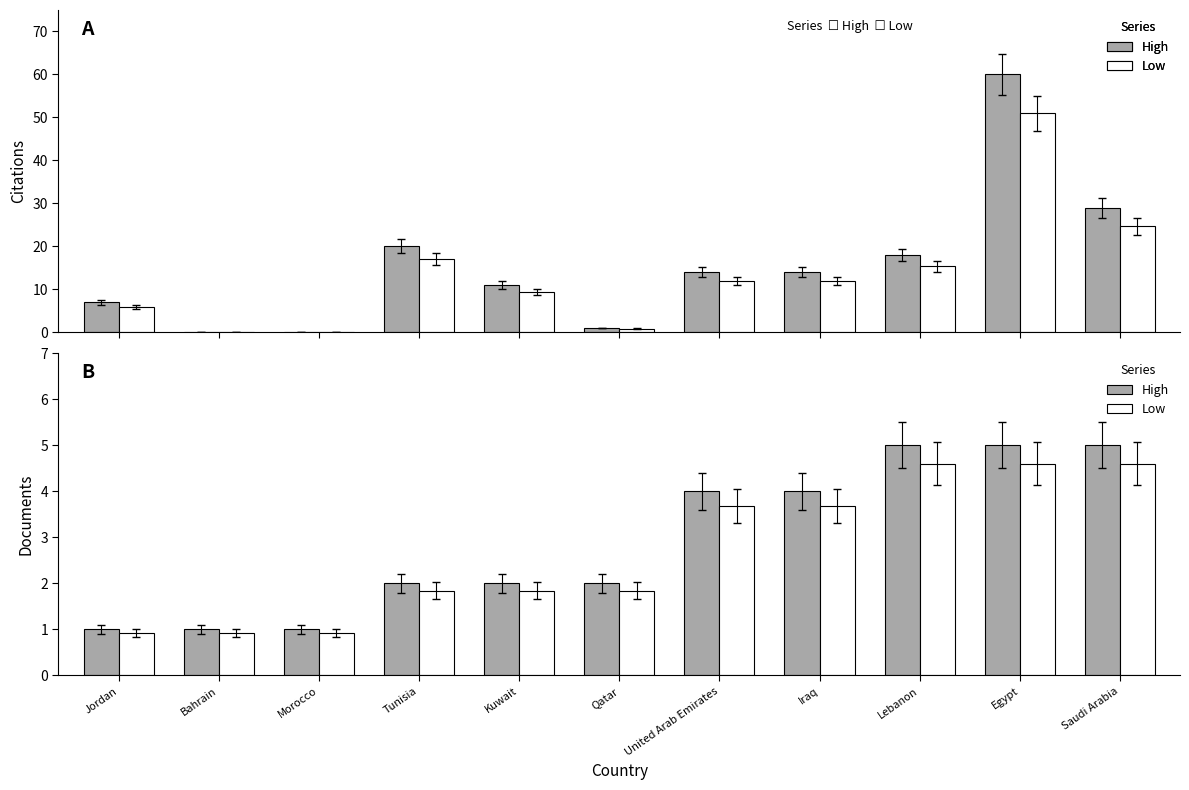

What is the difference between the highest and lowest values at Bahrain?

1.0